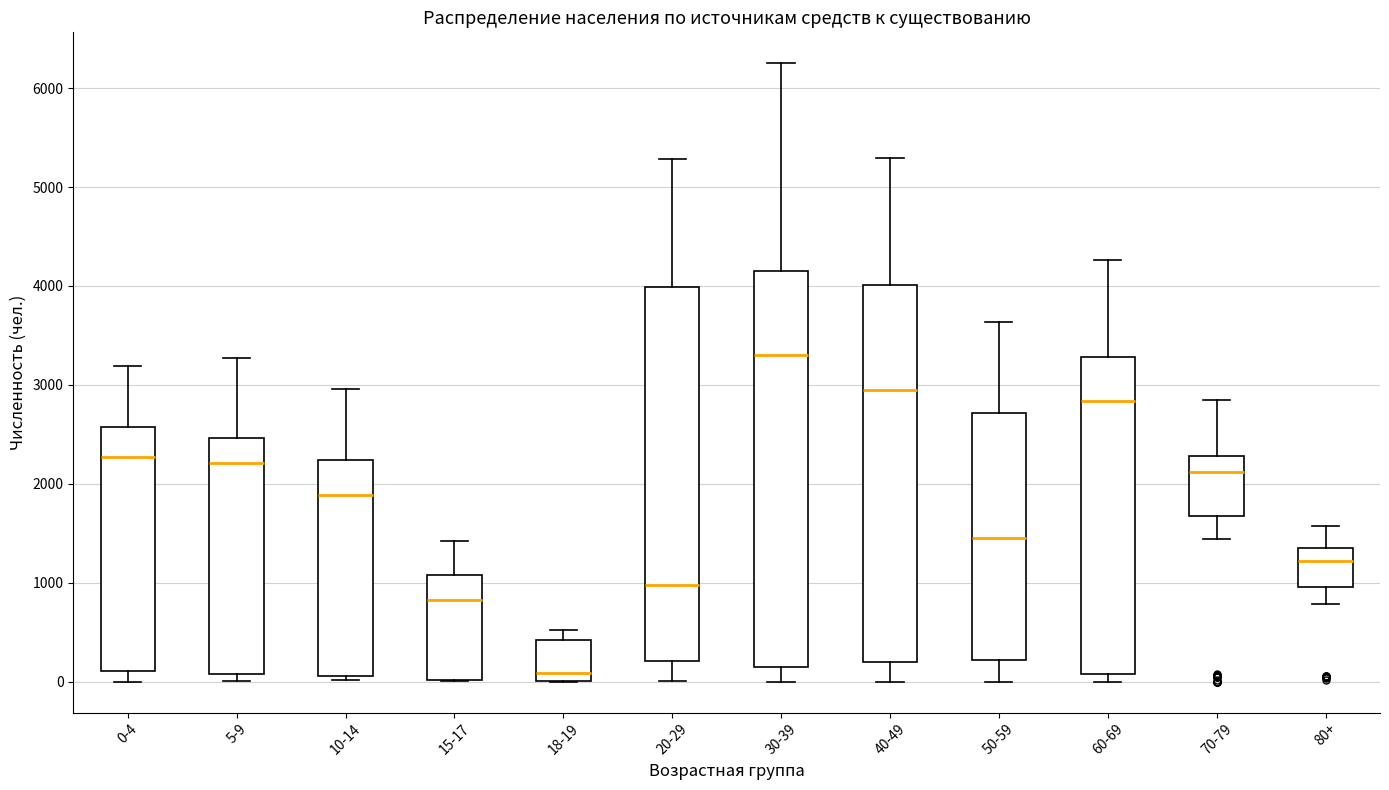

Where is the upper edge of the box for 18-19 on the y-axis? The values are not printed on the chart, so give them approximately, as read against the axis.

400